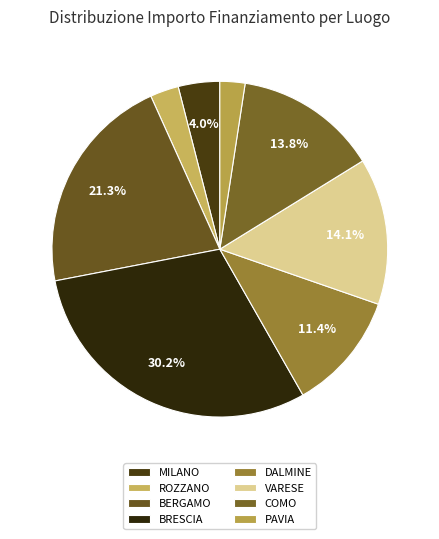

Count the number of slices in the pie.

8